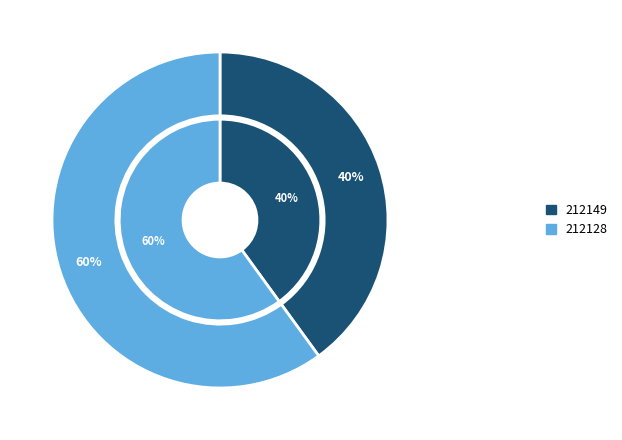

To the nearest percent, what is the average slice percentage?

50%